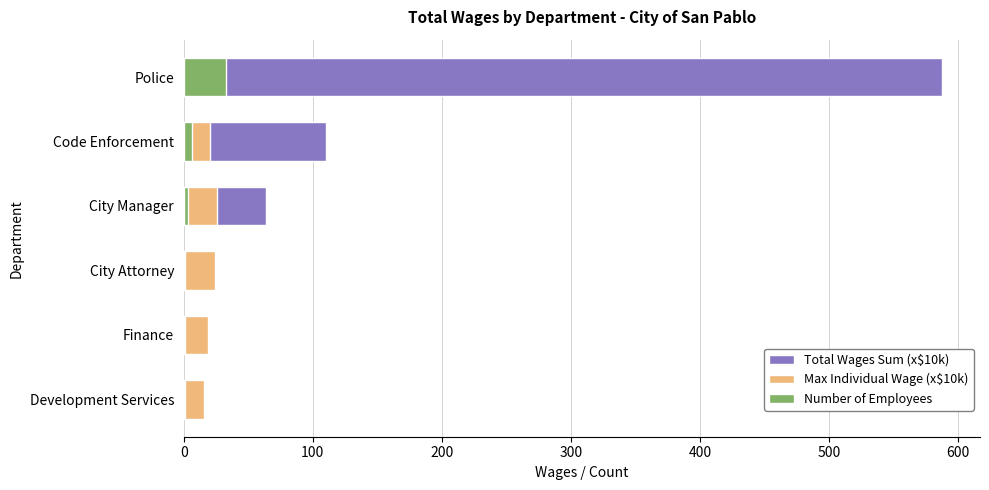

The Max Individual Wage (x$10k) series shows 18.6 at Finance. True or false?

True